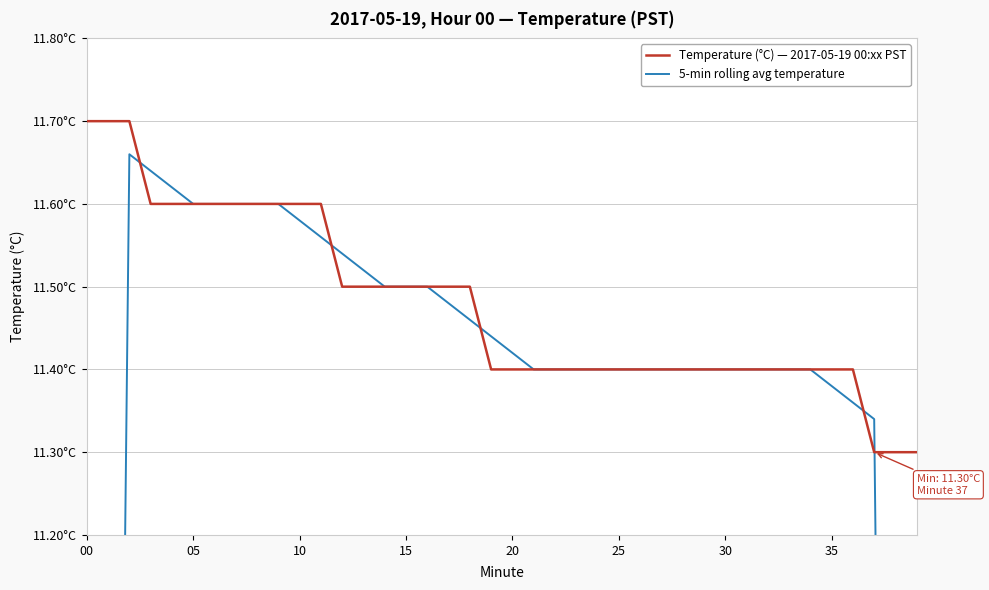

At how many categories does at least one series exceed 7?

40